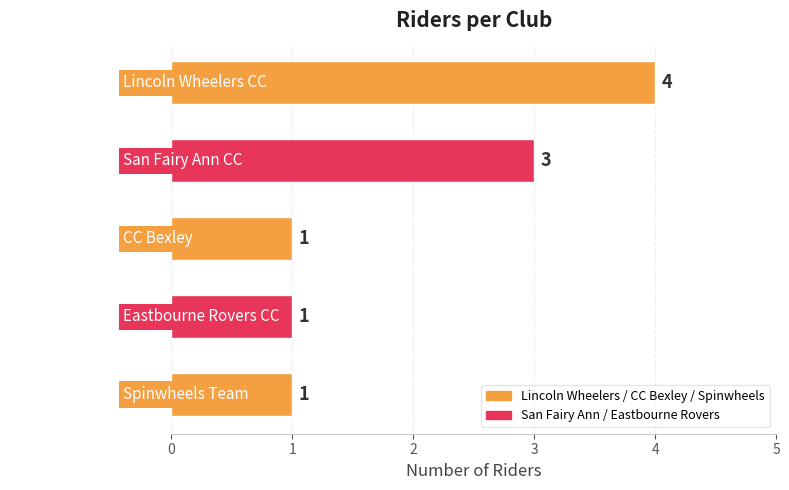

How many bars are there in total?

5